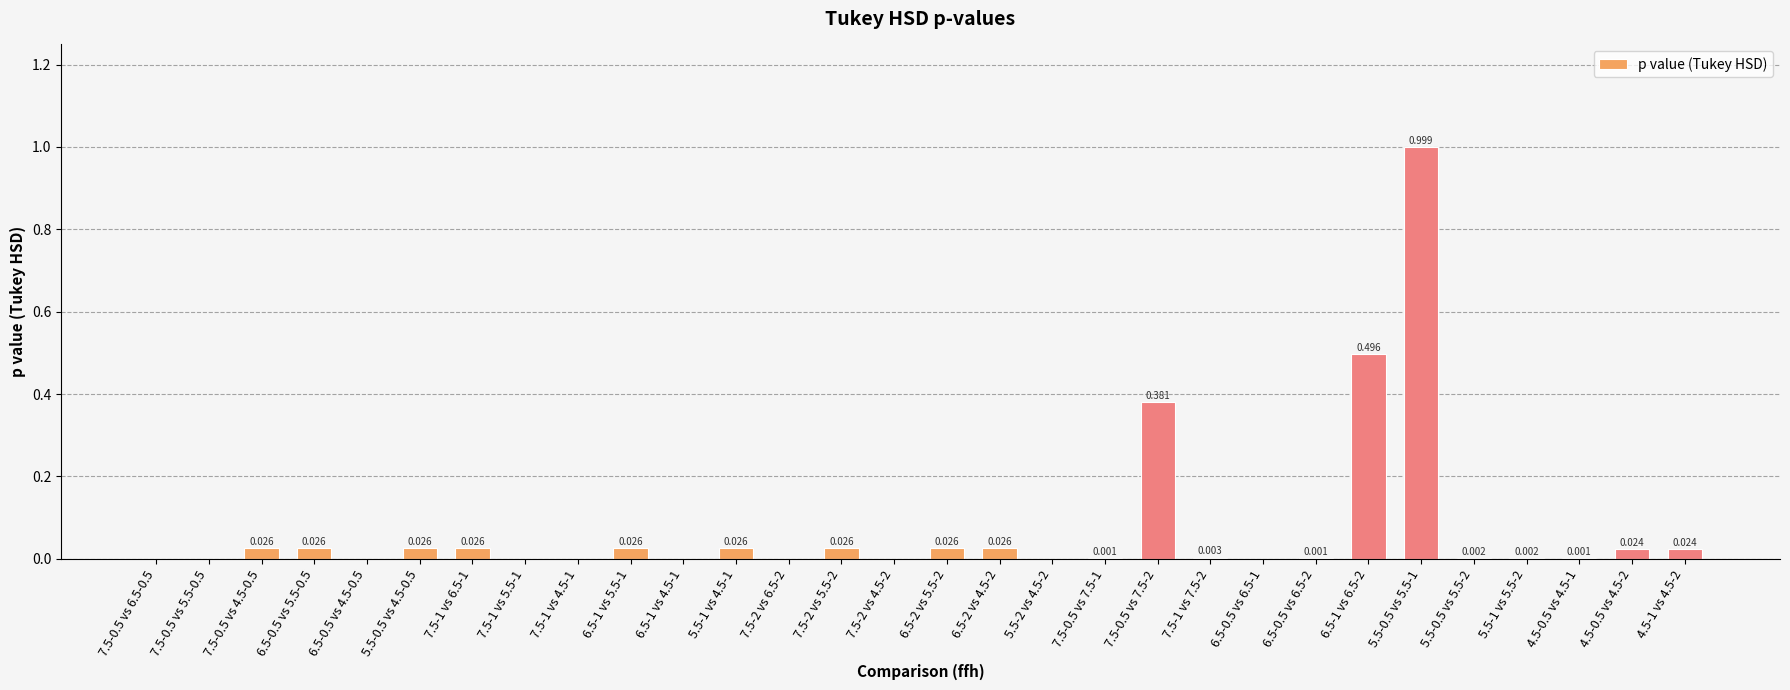

What is the label of the 3rd bar from the right?

4.5-0.5 vs 4.5-1